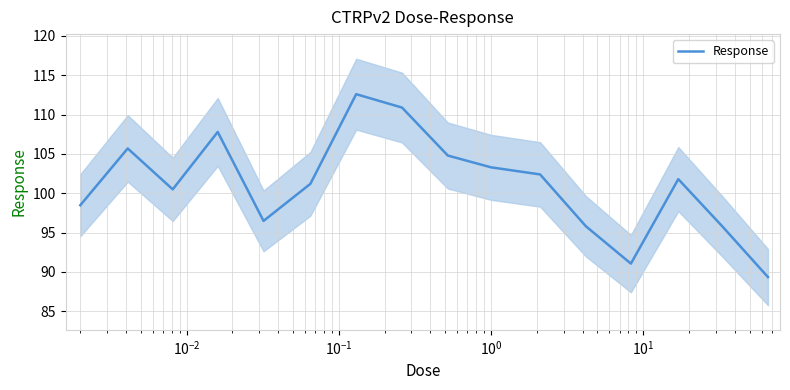

Is this an area chart (filled region under the line)?

No